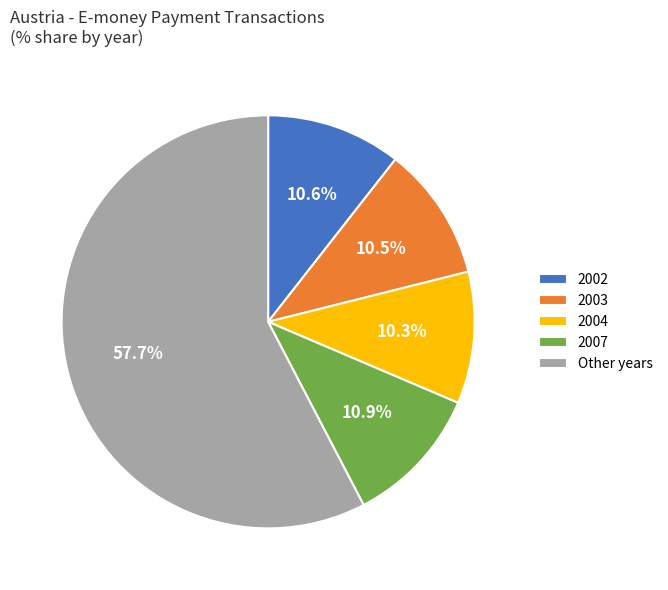

Is there a majority slice in this chart?

Yes